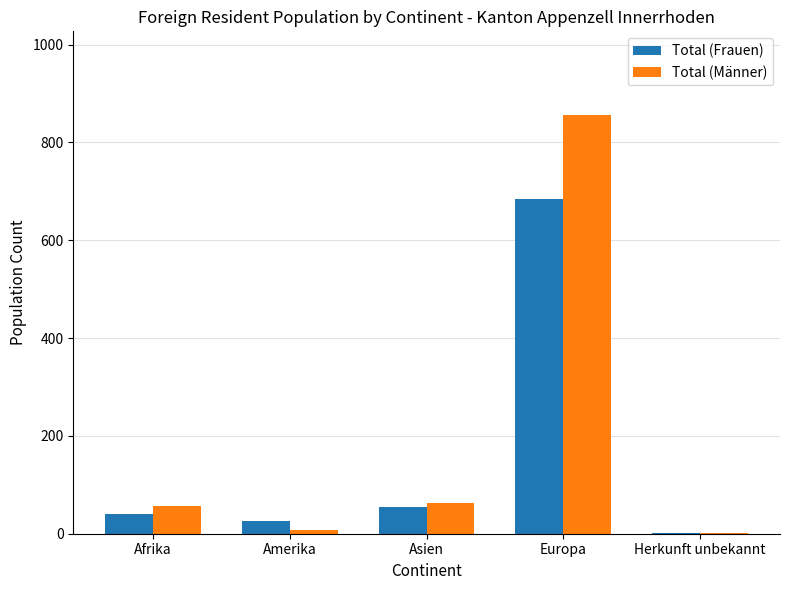

Which series has the largest total across all categories?

Total (Männer)